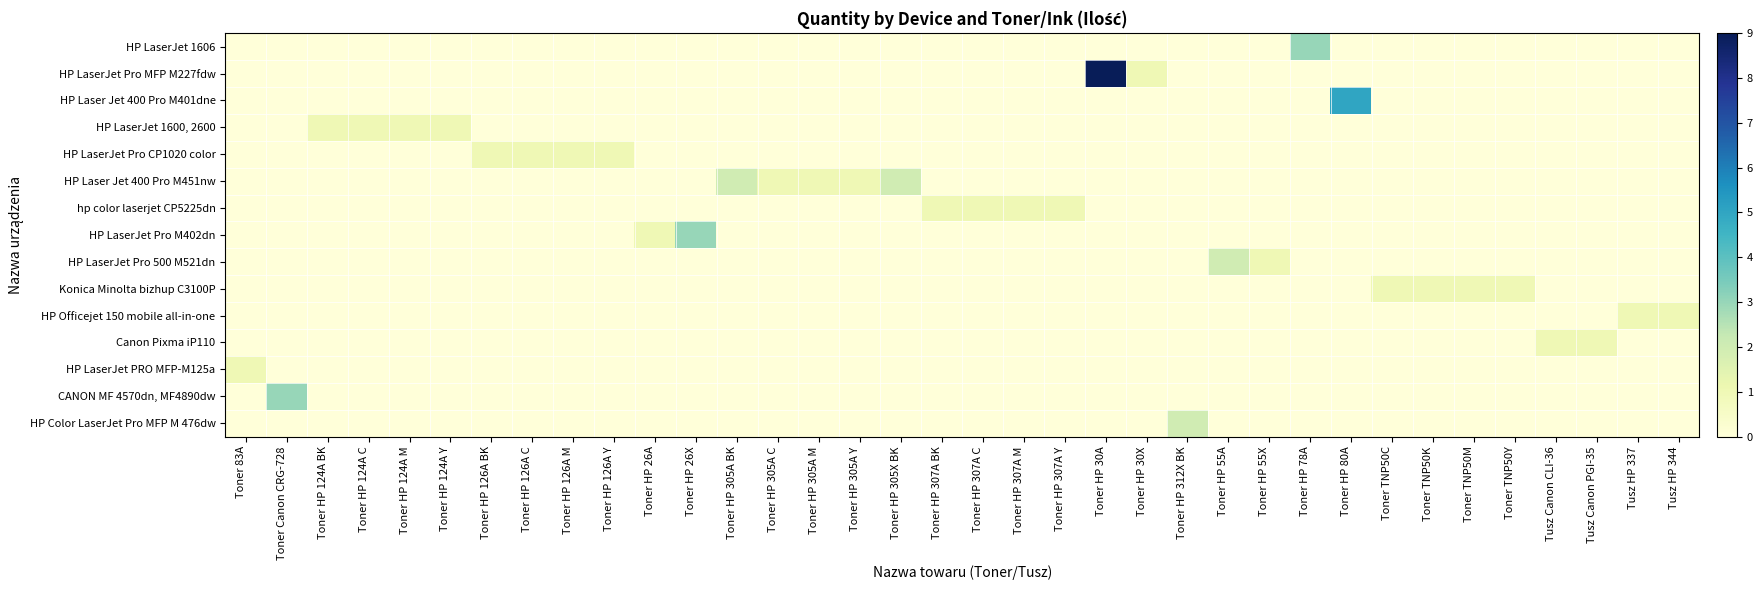

Reading right to left, list all the values displayed in this chart.

HP LaserJet 1606: Tusz HP 344=0	Tusz HP 337=0	Tusz Canon PGI-35=0	Tusz Canon CLI-36=0	Toner TNP50Y=0	Toner TNP50M=0	Toner TNP50K=0	Toner TNP50C=0	Toner HP 80A=0	Toner HP 78A=3	Toner HP 55X=0	Toner HP 55A=0	Toner HP 312X BK=0	Toner HP 30X=0	Toner HP 30A=0	Toner HP 307A Y=0	Toner HP 307A M=0	Toner HP 307A C=0	Toner HP 307A BK=0	Toner HP 305X BK=0	Toner HP 305A Y=0	Toner HP 305A M=0	Toner HP 305A C=0	Toner HP 305A BK=0	Toner HP 26X=0	Toner HP 26A=0	Toner HP 126A Y=0	Toner HP 126A M=0	Toner HP 126A C=0	Toner HP 126A BK=0	Toner HP 124A Y=0	Toner HP 124A M=0	Toner HP 124A C=0	Toner HP 124A BK=0	Toner Canon CRG-728=0	Toner 83A=0
HP LaserJet Pro MFP M227fdw: Tusz HP 344=0	Tusz HP 337=0	Tusz Canon PGI-35=0	Tusz Canon CLI-36=0	Toner TNP50Y=0	Toner TNP50M=0	Toner TNP50K=0	Toner TNP50C=0	Toner HP 80A=0	Toner HP 78A=0	Toner HP 55X=0	Toner HP 55A=0	Toner HP 312X BK=0	Toner HP 30X=1	Toner HP 30A=9	Toner HP 307A Y=0	Toner HP 307A M=0	Toner HP 307A C=0	Toner HP 307A BK=0	Toner HP 305X BK=0	Toner HP 305A Y=0	Toner HP 305A M=0	Toner HP 305A C=0	Toner HP 305A BK=0	Toner HP 26X=0	Toner HP 26A=0	Toner HP 126A Y=0	Toner HP 126A M=0	Toner HP 126A C=0	Toner HP 126A BK=0	Toner HP 124A Y=0	Toner HP 124A M=0	Toner HP 124A C=0	Toner HP 124A BK=0	Toner Canon CRG-728=0	Toner 83A=0
HP Laser Jet 400 Pro M401dne: Tusz HP 344=0	Tusz HP 337=0	Tusz Canon PGI-35=0	Tusz Canon CLI-36=0	Toner TNP50Y=0	Toner TNP50M=0	Toner TNP50K=0	Toner TNP50C=0	Toner HP 80A=5	Toner HP 78A=0	Toner HP 55X=0	Toner HP 55A=0	Toner HP 312X BK=0	Toner HP 30X=0	Toner HP 30A=0	Toner HP 307A Y=0	Toner HP 307A M=0	Toner HP 307A C=0	Toner HP 307A BK=0	Toner HP 305X BK=0	Toner HP 305A Y=0	Toner HP 305A M=0	Toner HP 305A C=0	Toner HP 305A BK=0	Toner HP 26X=0	Toner HP 26A=0	Toner HP 126A Y=0	Toner HP 126A M=0	Toner HP 126A C=0	Toner HP 126A BK=0	Toner HP 124A Y=0	Toner HP 124A M=0	Toner HP 124A C=0	Toner HP 124A BK=0	Toner Canon CRG-728=0	Toner 83A=0
HP LaserJet 1600, 2600: Tusz HP 344=0	Tusz HP 337=0	Tusz Canon PGI-35=0	Tusz Canon CLI-36=0	Toner TNP50Y=0	Toner TNP50M=0	Toner TNP50K=0	Toner TNP50C=0	Toner HP 80A=0	Toner HP 78A=0	Toner HP 55X=0	Toner HP 55A=0	Toner HP 312X BK=0	Toner HP 30X=0	Toner HP 30A=0	Toner HP 307A Y=0	Toner HP 307A M=0	Toner HP 307A C=0	Toner HP 307A BK=0	Toner HP 305X BK=0	Toner HP 305A Y=0	Toner HP 305A M=0	Toner HP 305A C=0	Toner HP 305A BK=0	Toner HP 26X=0	Toner HP 26A=0	Toner HP 126A Y=0	Toner HP 126A M=0	Toner HP 126A C=0	Toner HP 126A BK=0	Toner HP 124A Y=1	Toner HP 124A M=1	Toner HP 124A C=1	Toner HP 124A BK=1	Toner Canon CRG-728=0	Toner 83A=0
HP LaserJet Pro CP1020 color: Tusz HP 344=0	Tusz HP 337=0	Tusz Canon PGI-35=0	Tusz Canon CLI-36=0	Toner TNP50Y=0	Toner TNP50M=0	Toner TNP50K=0	Toner TNP50C=0	Toner HP 80A=0	Toner HP 78A=0	Toner HP 55X=0	Toner HP 55A=0	Toner HP 312X BK=0	Toner HP 30X=0	Toner HP 30A=0	Toner HP 307A Y=0	Toner HP 307A M=0	Toner HP 307A C=0	Toner HP 307A BK=0	Toner HP 305X BK=0	Toner HP 305A Y=0	Toner HP 305A M=0	Toner HP 305A C=0	Toner HP 305A BK=0	Toner HP 26X=0	Toner HP 26A=0	Toner HP 126A Y=1	Toner HP 126A M=1	Toner HP 126A C=1	Toner HP 126A BK=1	Toner HP 124A Y=0	Toner HP 124A M=0	Toner HP 124A C=0	Toner HP 124A BK=0	Toner Canon CRG-728=0	Toner 83A=0
HP Laser Jet 400 Pro M451nw: Tusz HP 344=0	Tusz HP 337=0	Tusz Canon PGI-35=0	Tusz Canon CLI-36=0	Toner TNP50Y=0	Toner TNP50M=0	Toner TNP50K=0	Toner TNP50C=0	Toner HP 80A=0	Toner HP 78A=0	Toner HP 55X=0	Toner HP 55A=0	Toner HP 312X BK=0	Toner HP 30X=0	Toner HP 30A=0	Toner HP 307A Y=0	Toner HP 307A M=0	Toner HP 307A C=0	Toner HP 307A BK=0	Toner HP 305X BK=2	Toner HP 305A Y=1	Toner HP 305A M=1	Toner HP 305A C=1	Toner HP 305A BK=2	Toner HP 26X=0	Toner HP 26A=0	Toner HP 126A Y=0	Toner HP 126A M=0	Toner HP 126A C=0	Toner HP 126A BK=0	Toner HP 124A Y=0	Toner HP 124A M=0	Toner HP 124A C=0	Toner HP 124A BK=0	Toner Canon CRG-728=0	Toner 83A=0
hp color laserjet CP5225dn: Tusz HP 344=0	Tusz HP 337=0	Tusz Canon PGI-35=0	Tusz Canon CLI-36=0	Toner TNP50Y=0	Toner TNP50M=0	Toner TNP50K=0	Toner TNP50C=0	Toner HP 80A=0	Toner HP 78A=0	Toner HP 55X=0	Toner HP 55A=0	Toner HP 312X BK=0	Toner HP 30X=0	Toner HP 30A=0	Toner HP 307A Y=1	Toner HP 307A M=1	Toner HP 307A C=1	Toner HP 307A BK=1	Toner HP 305X BK=0	Toner HP 305A Y=0	Toner HP 305A M=0	Toner HP 305A C=0	Toner HP 305A BK=0	Toner HP 26X=0	Toner HP 26A=0	Toner HP 126A Y=0	Toner HP 126A M=0	Toner HP 126A C=0	Toner HP 126A BK=0	Toner HP 124A Y=0	Toner HP 124A M=0	Toner HP 124A C=0	Toner HP 124A BK=0	Toner Canon CRG-728=0	Toner 83A=0
HP LaserJet Pro M402dn: Tusz HP 344=0	Tusz HP 337=0	Tusz Canon PGI-35=0	Tusz Canon CLI-36=0	Toner TNP50Y=0	Toner TNP50M=0	Toner TNP50K=0	Toner TNP50C=0	Toner HP 80A=0	Toner HP 78A=0	Toner HP 55X=0	Toner HP 55A=0	Toner HP 312X BK=0	Toner HP 30X=0	Toner HP 30A=0	Toner HP 307A Y=0	Toner HP 307A M=0	Toner HP 307A C=0	Toner HP 307A BK=0	Toner HP 305X BK=0	Toner HP 305A Y=0	Toner HP 305A M=0	Toner HP 305A C=0	Toner HP 305A BK=0	Toner HP 26X=3	Toner HP 26A=1	Toner HP 126A Y=0	Toner HP 126A M=0	Toner HP 126A C=0	Toner HP 126A BK=0	Toner HP 124A Y=0	Toner HP 124A M=0	Toner HP 124A C=0	Toner HP 124A BK=0	Toner Canon CRG-728=0	Toner 83A=0
HP LaserJet Pro 500 M521dn: Tusz HP 344=0	Tusz HP 337=0	Tusz Canon PGI-35=0	Tusz Canon CLI-36=0	Toner TNP50Y=0	Toner TNP50M=0	Toner TNP50K=0	Toner TNP50C=0	Toner HP 80A=0	Toner HP 78A=0	Toner HP 55X=1	Toner HP 55A=2	Toner HP 312X BK=0	Toner HP 30X=0	Toner HP 30A=0	Toner HP 307A Y=0	Toner HP 307A M=0	Toner HP 307A C=0	Toner HP 307A BK=0	Toner HP 305X BK=0	Toner HP 305A Y=0	Toner HP 305A M=0	Toner HP 305A C=0	Toner HP 305A BK=0	Toner HP 26X=0	Toner HP 26A=0	Toner HP 126A Y=0	Toner HP 126A M=0	Toner HP 126A C=0	Toner HP 126A BK=0	Toner HP 124A Y=0	Toner HP 124A M=0	Toner HP 124A C=0	Toner HP 124A BK=0	Toner Canon CRG-728=0	Toner 83A=0
Konica Minolta bizhup C3100P: Tusz HP 344=0	Tusz HP 337=0	Tusz Canon PGI-35=0	Tusz Canon CLI-36=0	Toner TNP50Y=1	Toner TNP50M=1	Toner TNP50K=1	Toner TNP50C=1	Toner HP 80A=0	Toner HP 78A=0	Toner HP 55X=0	Toner HP 55A=0	Toner HP 312X BK=0	Toner HP 30X=0	Toner HP 30A=0	Toner HP 307A Y=0	Toner HP 307A M=0	Toner HP 307A C=0	Toner HP 307A BK=0	Toner HP 305X BK=0	Toner HP 305A Y=0	Toner HP 305A M=0	Toner HP 305A C=0	Toner HP 305A BK=0	Toner HP 26X=0	Toner HP 26A=0	Toner HP 126A Y=0	Toner HP 126A M=0	Toner HP 126A C=0	Toner HP 126A BK=0	Toner HP 124A Y=0	Toner HP 124A M=0	Toner HP 124A C=0	Toner HP 124A BK=0	Toner Canon CRG-728=0	Toner 83A=0
HP Officejet 150 mobile all-in-one: Tusz HP 344=1	Tusz HP 337=1	Tusz Canon PGI-35=0	Tusz Canon CLI-36=0	Toner TNP50Y=0	Toner TNP50M=0	Toner TNP50K=0	Toner TNP50C=0	Toner HP 80A=0	Toner HP 78A=0	Toner HP 55X=0	Toner HP 55A=0	Toner HP 312X BK=0	Toner HP 30X=0	Toner HP 30A=0	Toner HP 307A Y=0	Toner HP 307A M=0	Toner HP 307A C=0	Toner HP 307A BK=0	Toner HP 305X BK=0	Toner HP 305A Y=0	Toner HP 305A M=0	Toner HP 305A C=0	Toner HP 305A BK=0	Toner HP 26X=0	Toner HP 26A=0	Toner HP 126A Y=0	Toner HP 126A M=0	Toner HP 126A C=0	Toner HP 126A BK=0	Toner HP 124A Y=0	Toner HP 124A M=0	Toner HP 124A C=0	Toner HP 124A BK=0	Toner Canon CRG-728=0	Toner 83A=0
Canon Pixma iP110: Tusz HP 344=0	Tusz HP 337=0	Tusz Canon PGI-35=1	Tusz Canon CLI-36=1	Toner TNP50Y=0	Toner TNP50M=0	Toner TNP50K=0	Toner TNP50C=0	Toner HP 80A=0	Toner HP 78A=0	Toner HP 55X=0	Toner HP 55A=0	Toner HP 312X BK=0	Toner HP 30X=0	Toner HP 30A=0	Toner HP 307A Y=0	Toner HP 307A M=0	Toner HP 307A C=0	Toner HP 307A BK=0	Toner HP 305X BK=0	Toner HP 305A Y=0	Toner HP 305A M=0	Toner HP 305A C=0	Toner HP 305A BK=0	Toner HP 26X=0	Toner HP 26A=0	Toner HP 126A Y=0	Toner HP 126A M=0	Toner HP 126A C=0	Toner HP 126A BK=0	Toner HP 124A Y=0	Toner HP 124A M=0	Toner HP 124A C=0	Toner HP 124A BK=0	Toner Canon CRG-728=0	Toner 83A=0
HP LaserJet PRO MFP-M125a: Tusz HP 344=0	Tusz HP 337=0	Tusz Canon PGI-35=0	Tusz Canon CLI-36=0	Toner TNP50Y=0	Toner TNP50M=0	Toner TNP50K=0	Toner TNP50C=0	Toner HP 80A=0	Toner HP 78A=0	Toner HP 55X=0	Toner HP 55A=0	Toner HP 312X BK=0	Toner HP 30X=0	Toner HP 30A=0	Toner HP 307A Y=0	Toner HP 307A M=0	Toner HP 307A C=0	Toner HP 307A BK=0	Toner HP 305X BK=0	Toner HP 305A Y=0	Toner HP 305A M=0	Toner HP 305A C=0	Toner HP 305A BK=0	Toner HP 26X=0	Toner HP 26A=0	Toner HP 126A Y=0	Toner HP 126A M=0	Toner HP 126A C=0	Toner HP 126A BK=0	Toner HP 124A Y=0	Toner HP 124A M=0	Toner HP 124A C=0	Toner HP 124A BK=0	Toner Canon CRG-728=0	Toner 83A=1
CANON MF 4570dn, MF4890dw: Tusz HP 344=0	Tusz HP 337=0	Tusz Canon PGI-35=0	Tusz Canon CLI-36=0	Toner TNP50Y=0	Toner TNP50M=0	Toner TNP50K=0	Toner TNP50C=0	Toner HP 80A=0	Toner HP 78A=0	Toner HP 55X=0	Toner HP 55A=0	Toner HP 312X BK=0	Toner HP 30X=0	Toner HP 30A=0	Toner HP 307A Y=0	Toner HP 307A M=0	Toner HP 307A C=0	Toner HP 307A BK=0	Toner HP 305X BK=0	Toner HP 305A Y=0	Toner HP 305A M=0	Toner HP 305A C=0	Toner HP 305A BK=0	Toner HP 26X=0	Toner HP 26A=0	Toner HP 126A Y=0	Toner HP 126A M=0	Toner HP 126A C=0	Toner HP 126A BK=0	Toner HP 124A Y=0	Toner HP 124A M=0	Toner HP 124A C=0	Toner HP 124A BK=0	Toner Canon CRG-728=3	Toner 83A=0
HP Color LaserJet Pro MFP M 476dw: Tusz HP 344=0	Tusz HP 337=0	Tusz Canon PGI-35=0	Tusz Canon CLI-36=0	Toner TNP50Y=0	Toner TNP50M=0	Toner TNP50K=0	Toner TNP50C=0	Toner HP 80A=0	Toner HP 78A=0	Toner HP 55X=0	Toner HP 55A=0	Toner HP 312X BK=2	Toner HP 30X=0	Toner HP 30A=0	Toner HP 307A Y=0	Toner HP 307A M=0	Toner HP 307A C=0	Toner HP 307A BK=0	Toner HP 305X BK=0	Toner HP 305A Y=0	Toner HP 305A M=0	Toner HP 305A C=0	Toner HP 305A BK=0	Toner HP 26X=0	Toner HP 26A=0	Toner HP 126A Y=0	Toner HP 126A M=0	Toner HP 126A C=0	Toner HP 126A BK=0	Toner HP 124A Y=0	Toner HP 124A M=0	Toner HP 124A C=0	Toner HP 124A BK=0	Toner Canon CRG-728=0	Toner 83A=0